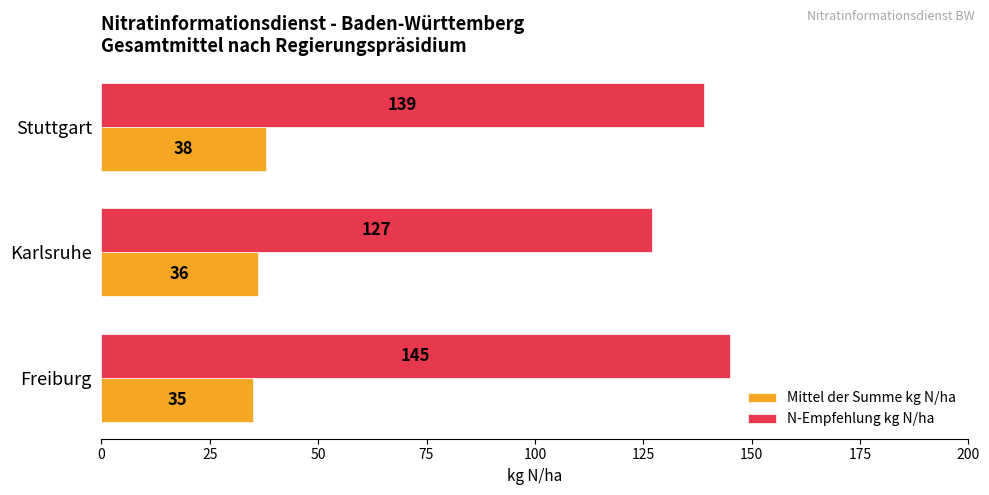

Read the N-Empfehlung kg N/ha value at Stuttgart.

139